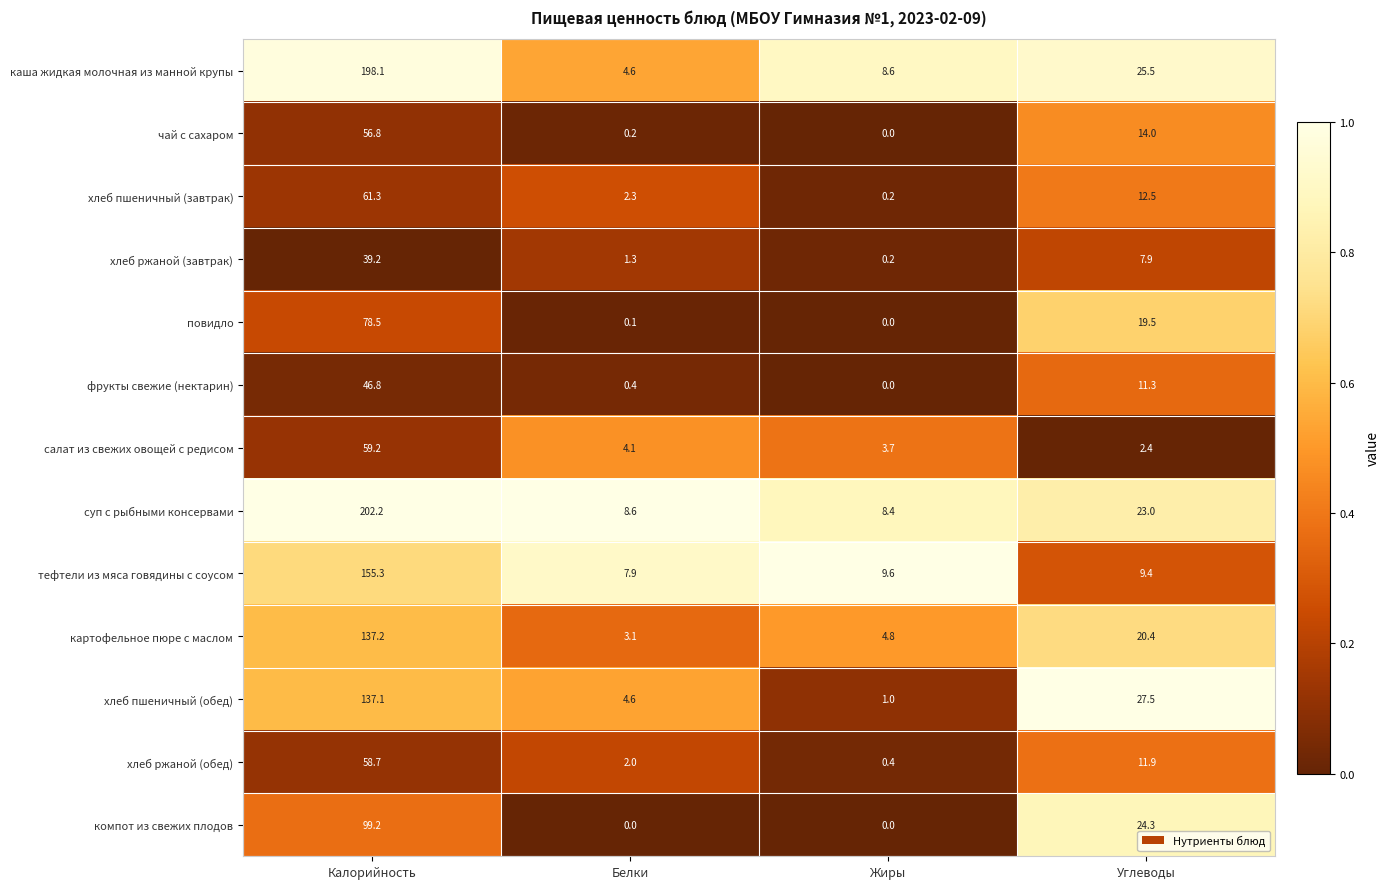

What is the total value across all series at Белки?

39.2